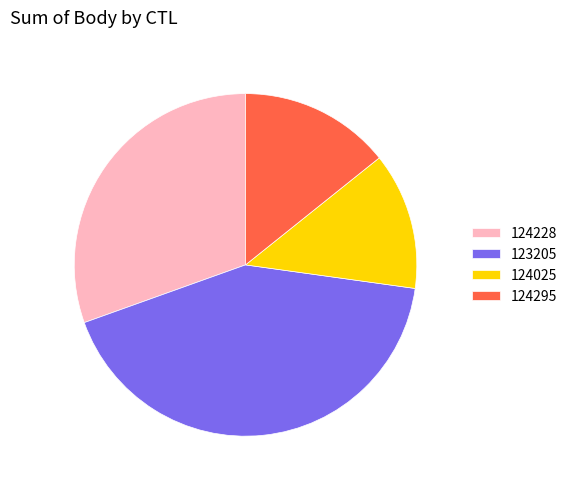

Do 124025 and 124295 together represent more than half of the pie?

No